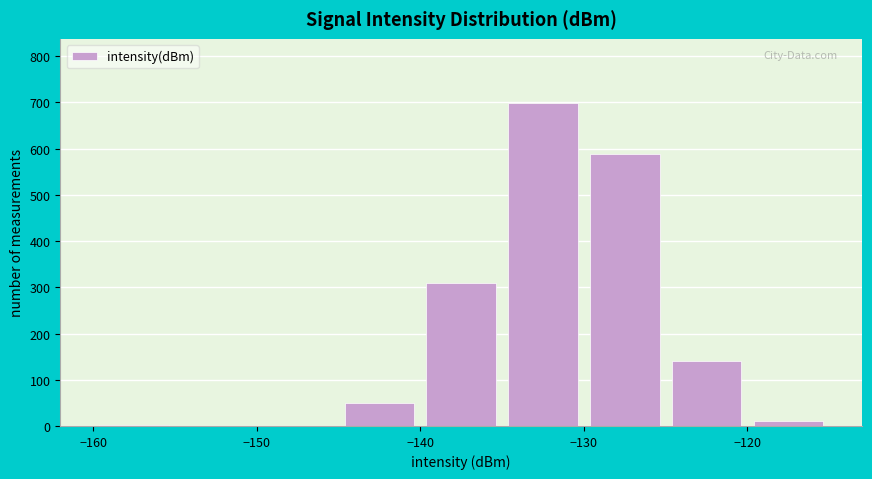

How tall is the bar that spans -120 to -115 on the x-axis? The values are not printed on the chart, so give them approximately, as read against the axis.

10